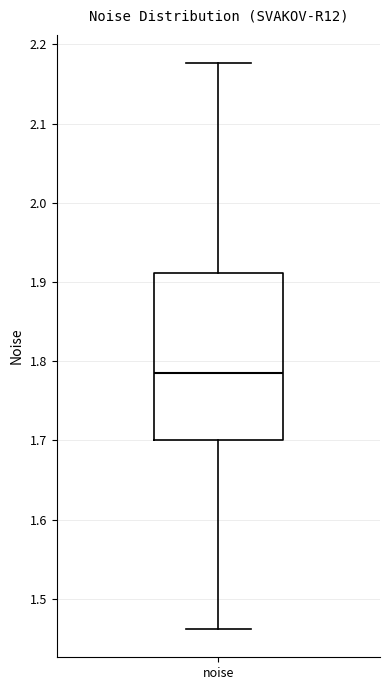

Where does the median line of the box for noise sit on the y-axis? The values are not printed on the chart, so give them approximately, as read against the axis.

1.79